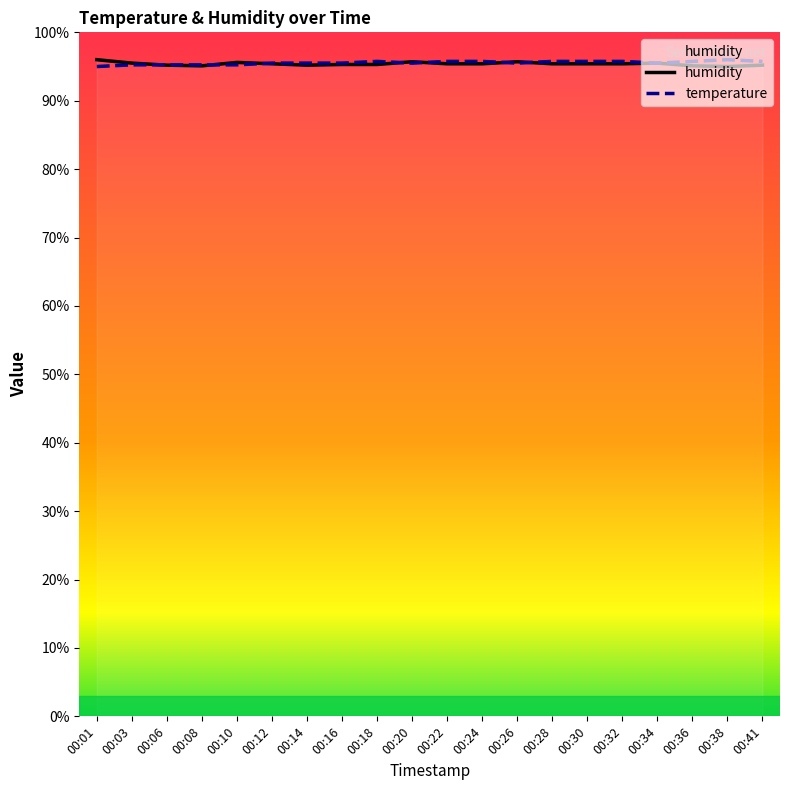

True or false: temperature has more than 2 interior local peaks.

False